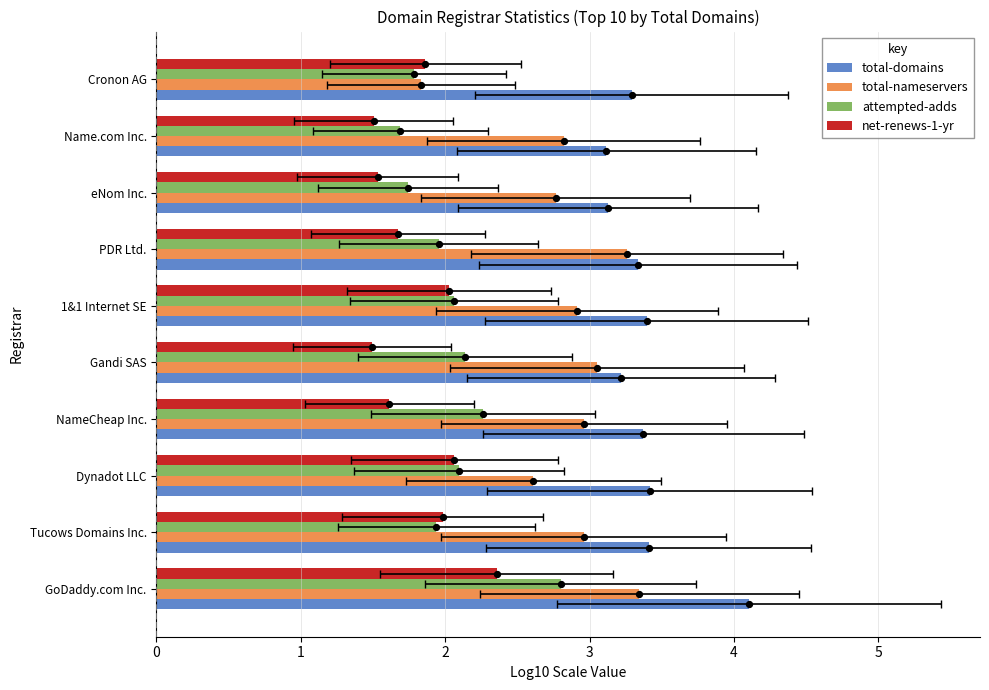

Which series reaches the maximum Y coordinate?

total-domains